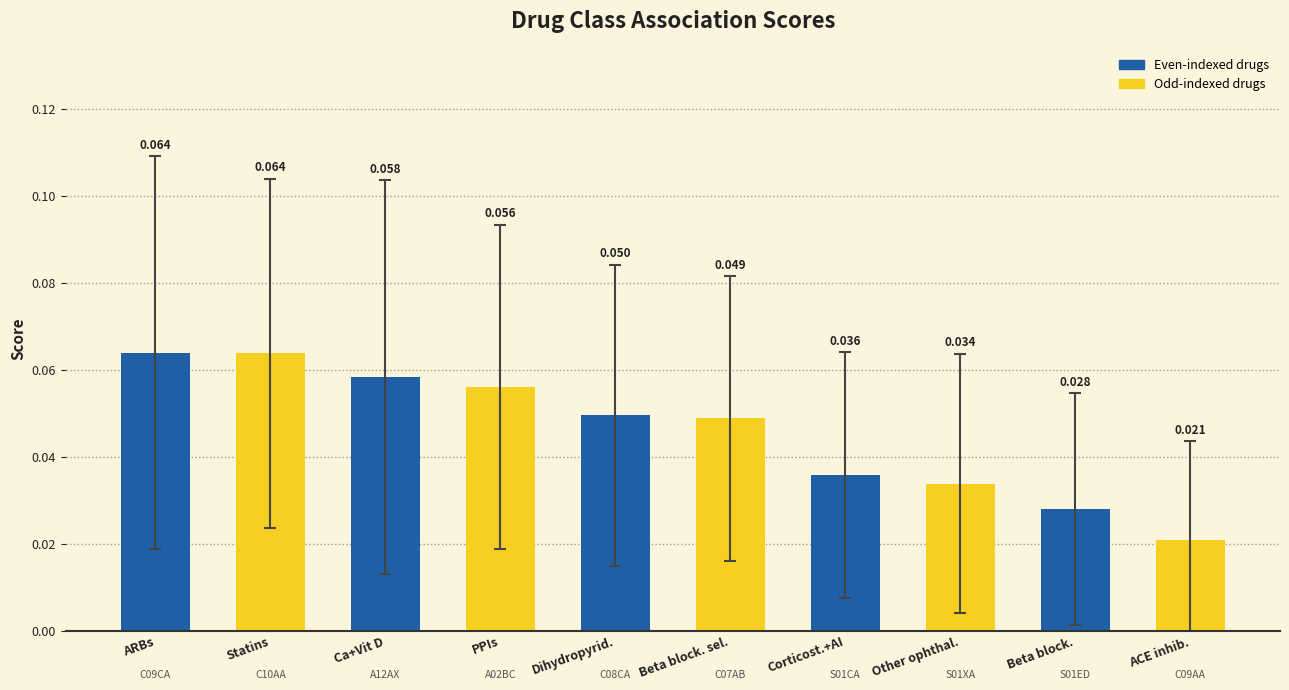

What is the label of the 1st bar from the left?

ARBs